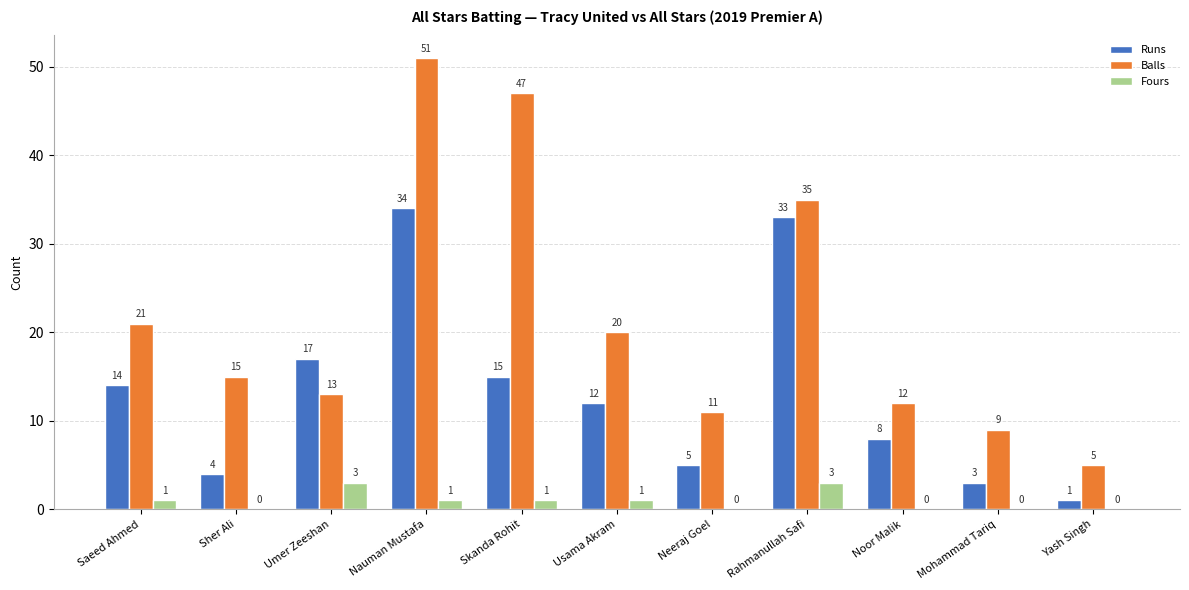

True or false: Balls has a value of 30 at Saeed Ahmed.

False